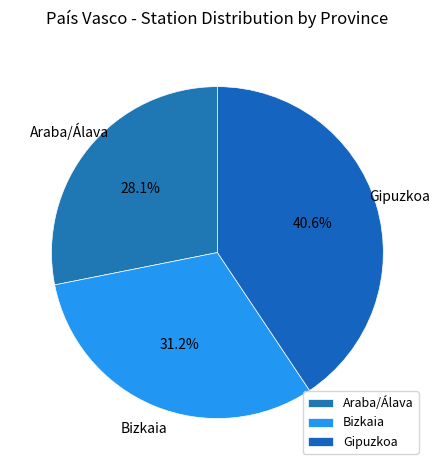

Does any single category account for the majority?

No